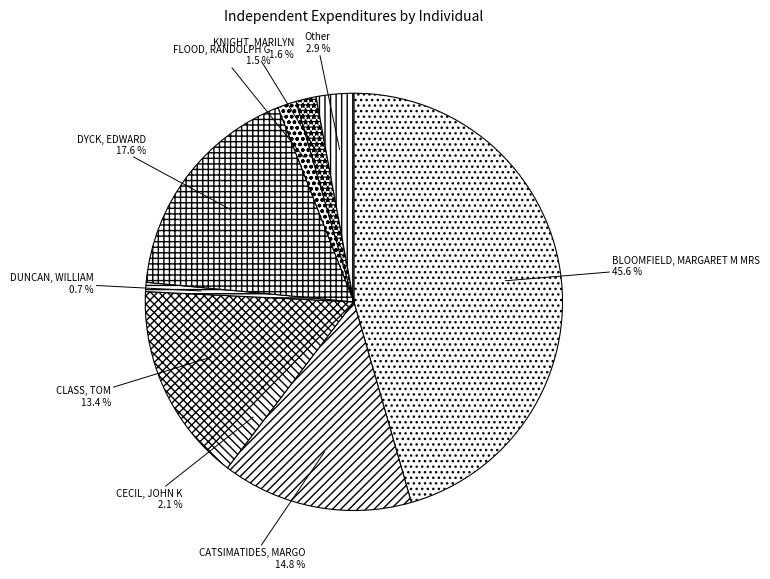

How many segments does this pie chart have?

9